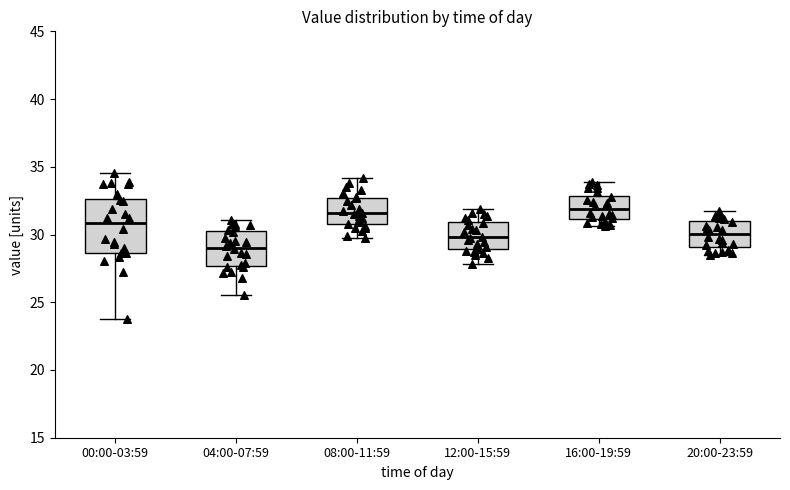

Reading left to right, transcribe this box plot: for each box, give where its median line is, the range the box spans, and where its two whiskers end, as read against the y-axis. The values are not printed on the chart, so give them approximately, as read against the axis.

00:00-03:59: median 31.0, box 28.5 to 32.5, whiskers 23.5 to 34.5
04:00-07:59: median 29.0, box 27.5 to 30.0, whiskers 25.5 to 31.0
08:00-11:59: median 31.5, box 31.0 to 32.5, whiskers 30.0 to 34.0
12:00-15:59: median 30.0, box 29.0 to 31.0, whiskers 28.0 to 32.0
16:00-19:59: median 32.0, box 31.0 to 33.0, whiskers 30.5 to 34.0
20:00-23:59: median 30.0, box 29.0 to 31.0, whiskers 28.5 to 31.5